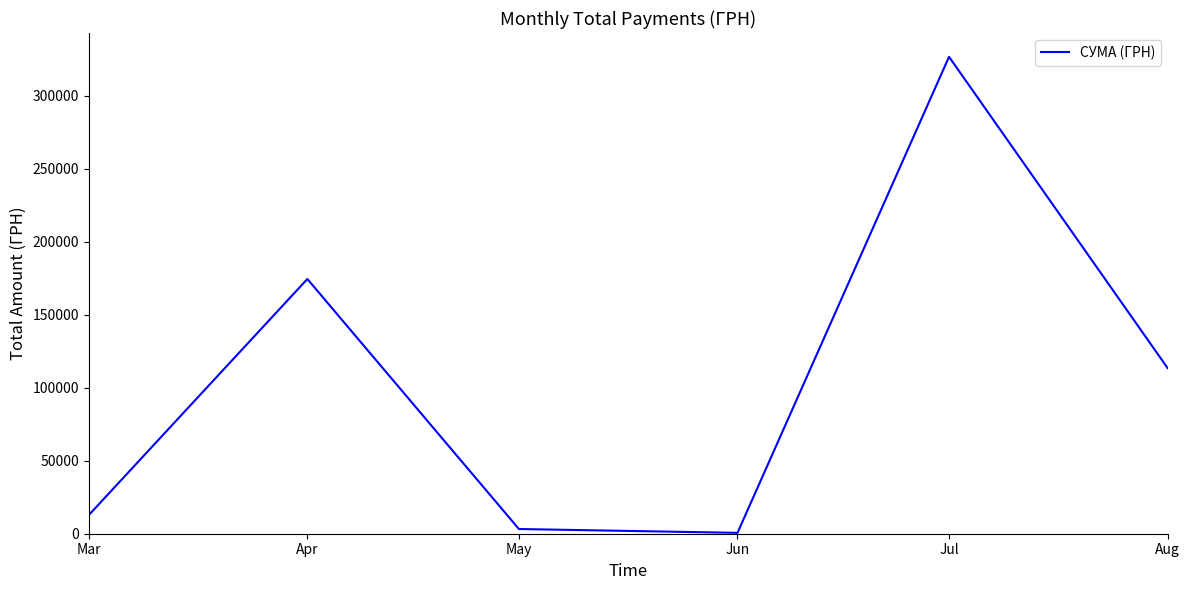

How many interior local peaks (higher than both neighbors) does the data have?

2